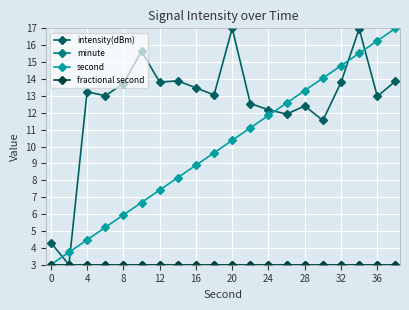

True or false: fractional second and minute intersect in this chart.

False